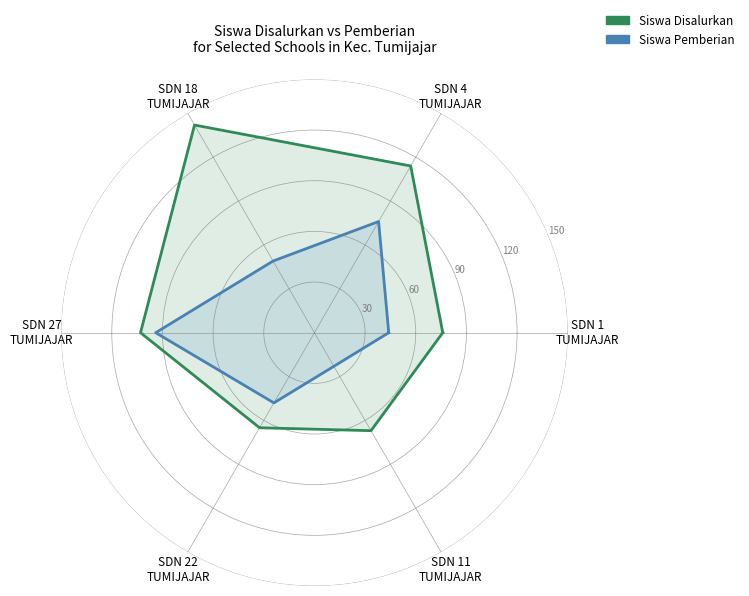

At which label does Siswa Pemberian first exceed 48?

SDN 4
TUMIJAJAR